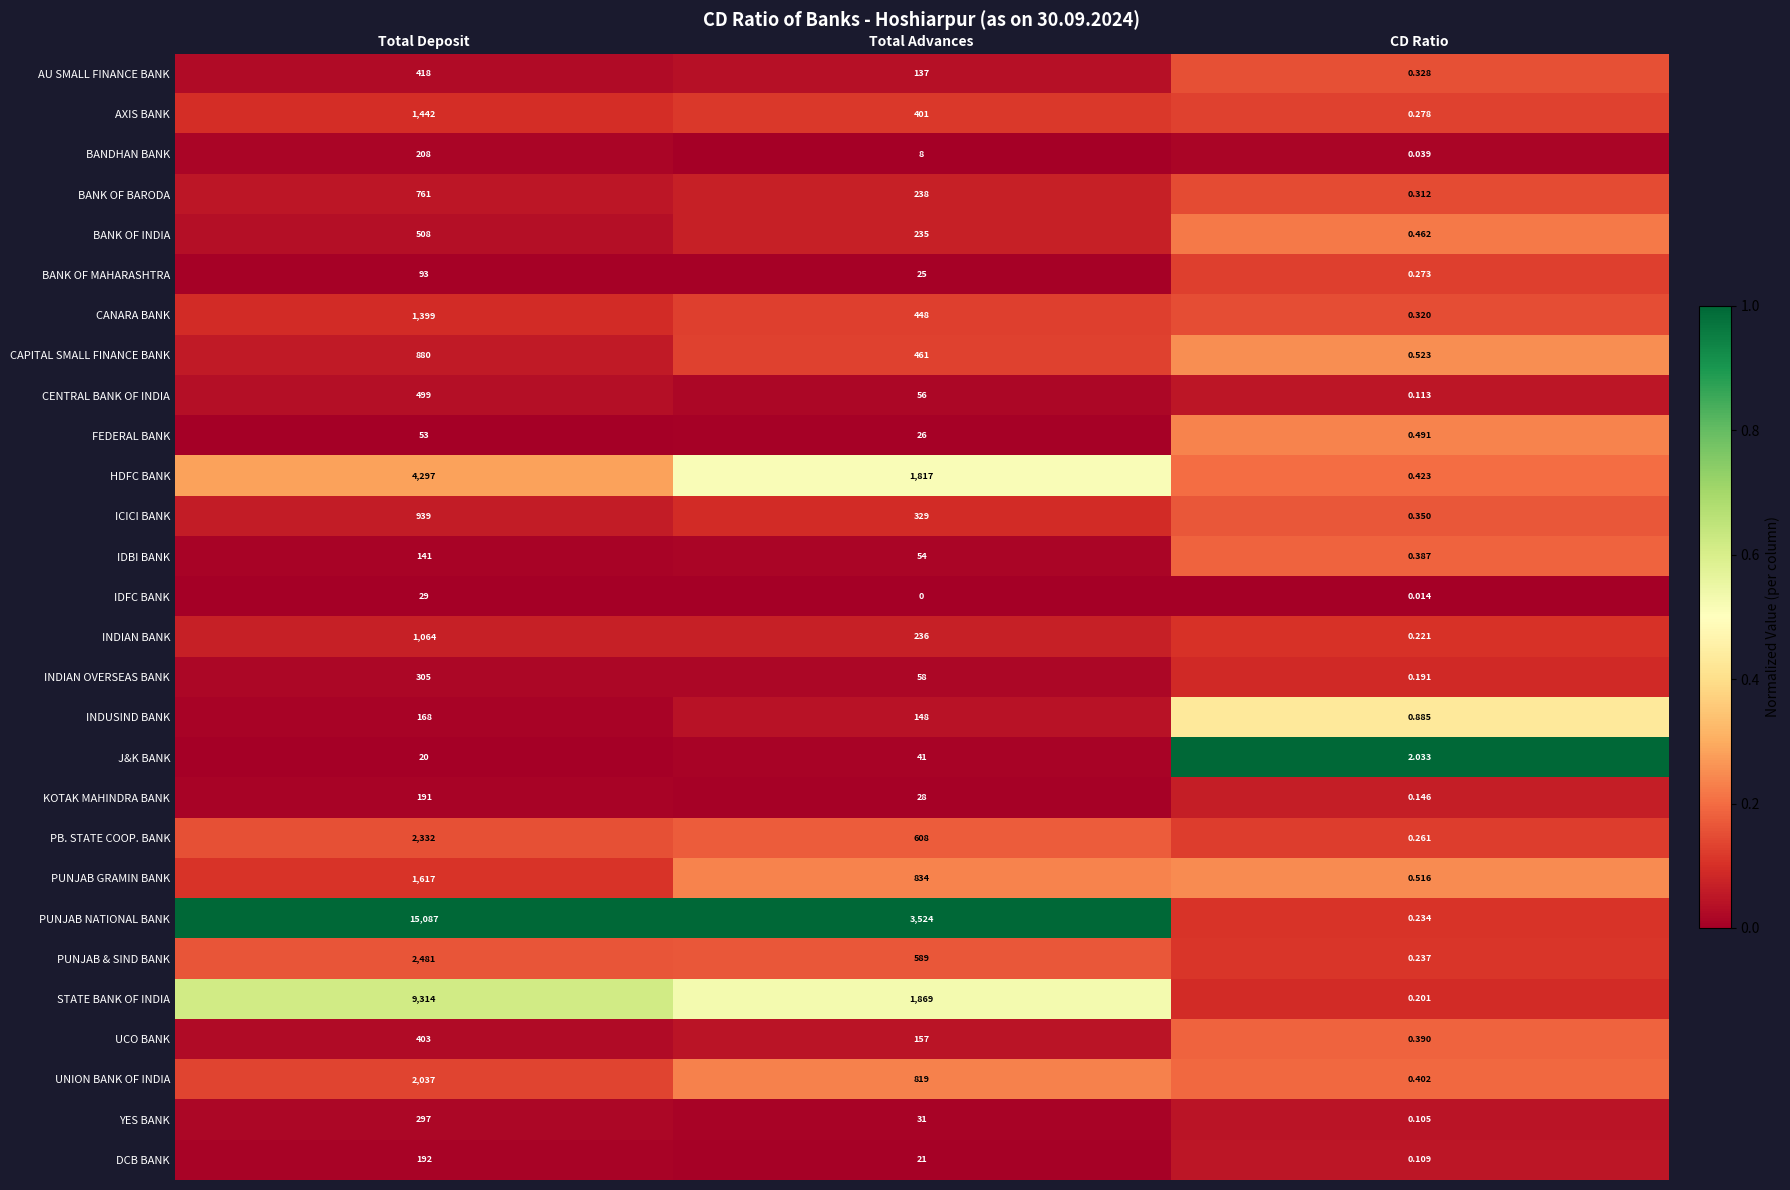

Between Total Deposit and Total Advances, which series saw the biggest shift?

PUNJAB NATIONAL BANK